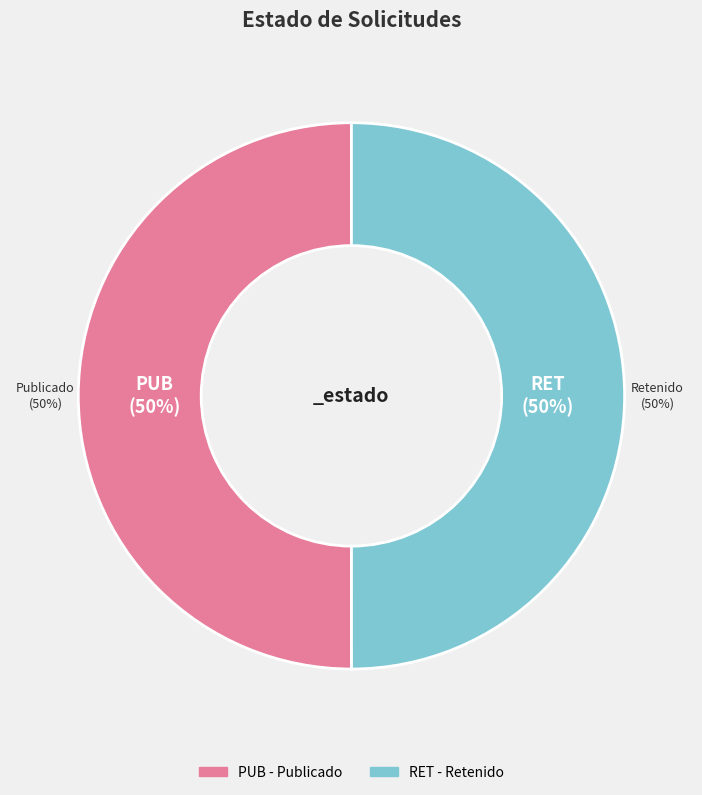

Approximately how many times larger is the value at RET compared to PUB?

1.0